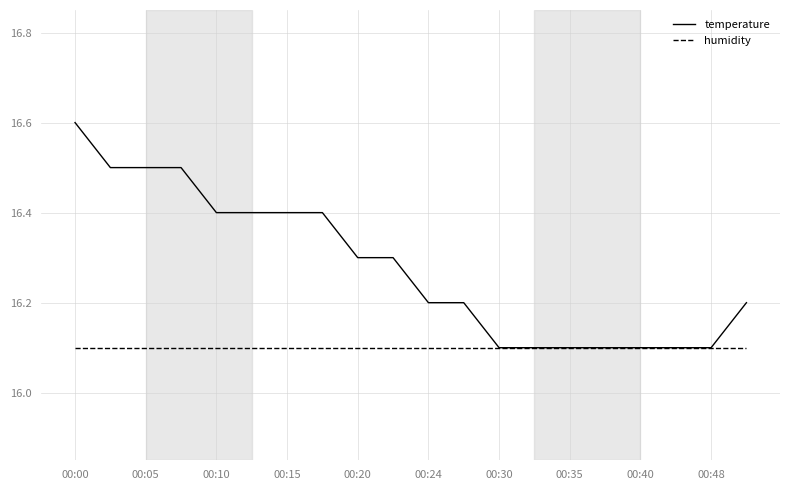

Which series has the largest range (max minus min)?

temperature